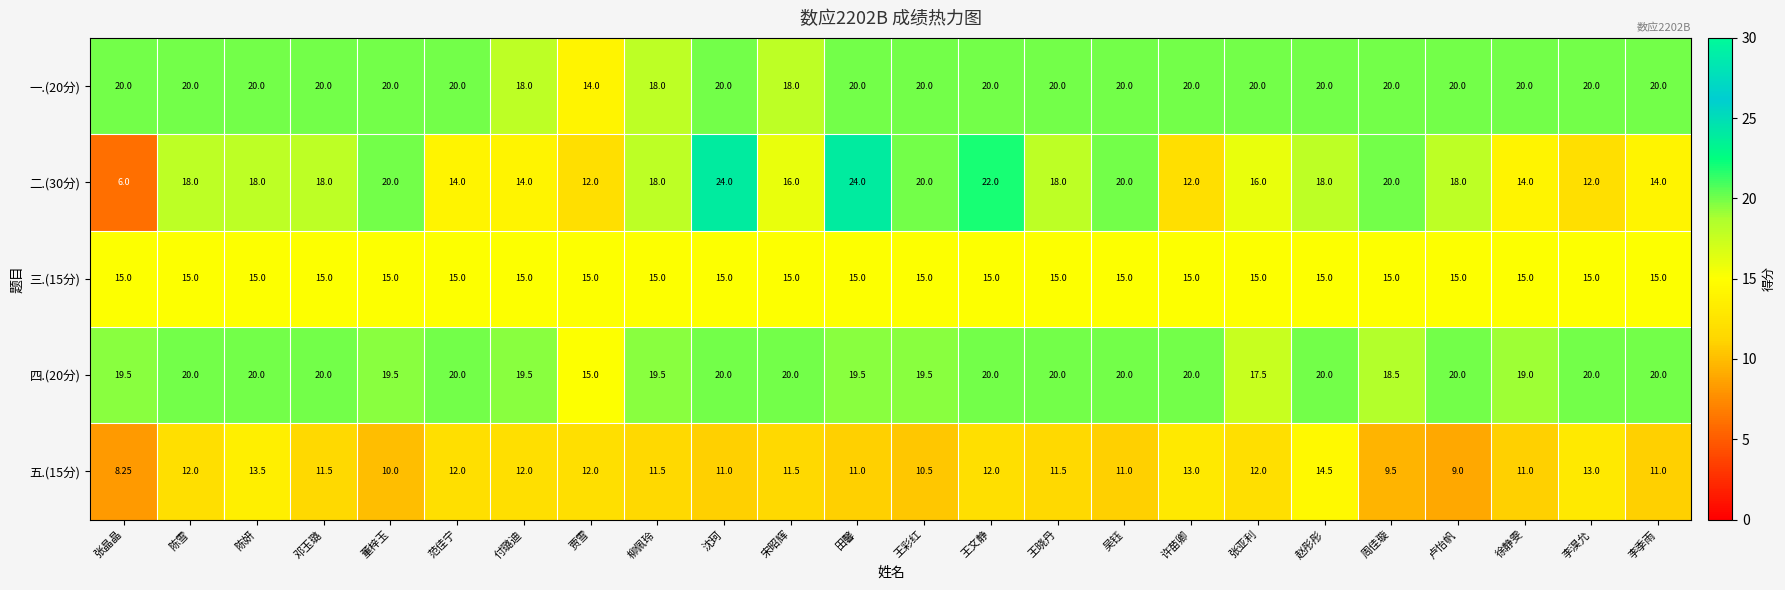

Which series has the largest total across all categories?

一.(20分)